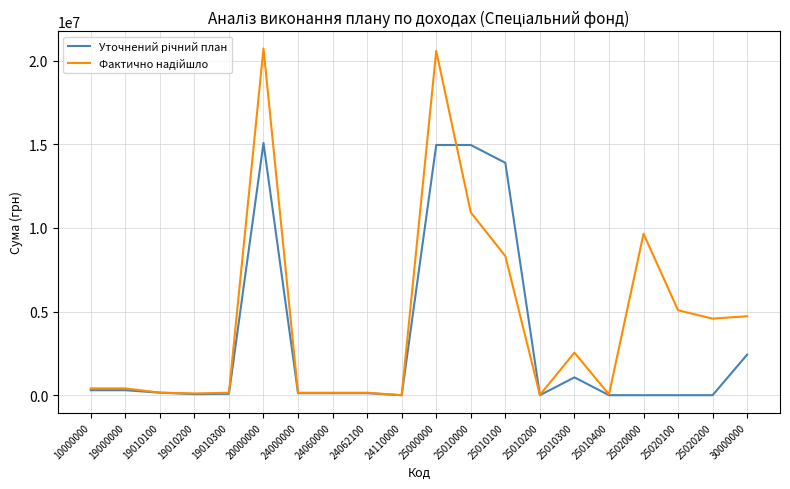

What is the total value across all series at 25010000?

25893139.0